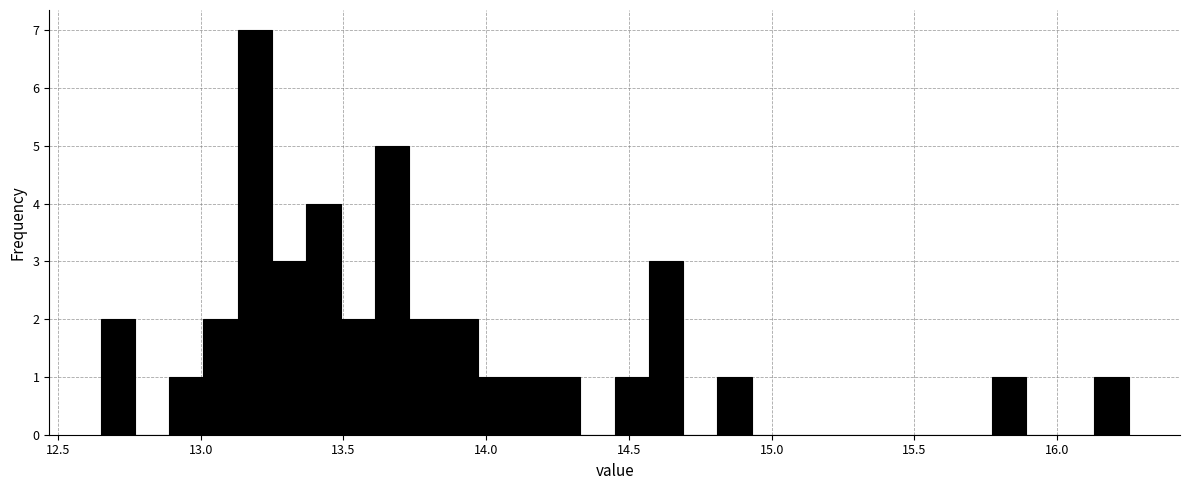

Around what value on the x-axis is the tallest bar? Give the approximate position of its centre, as read against the axis.

13.20